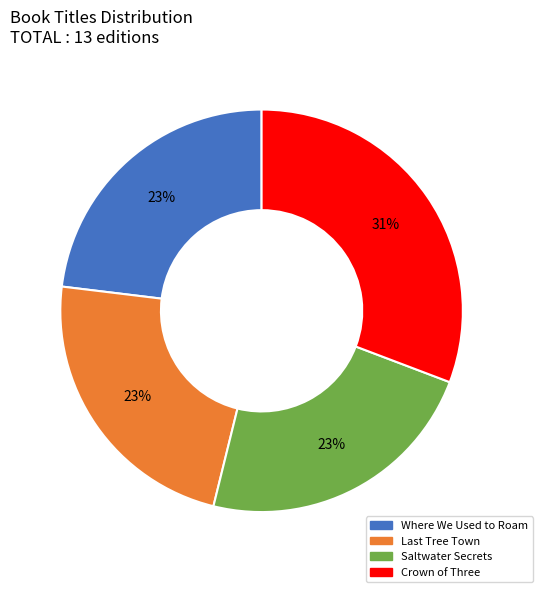

What is the largest slice in the pie chart?

Crown of Three